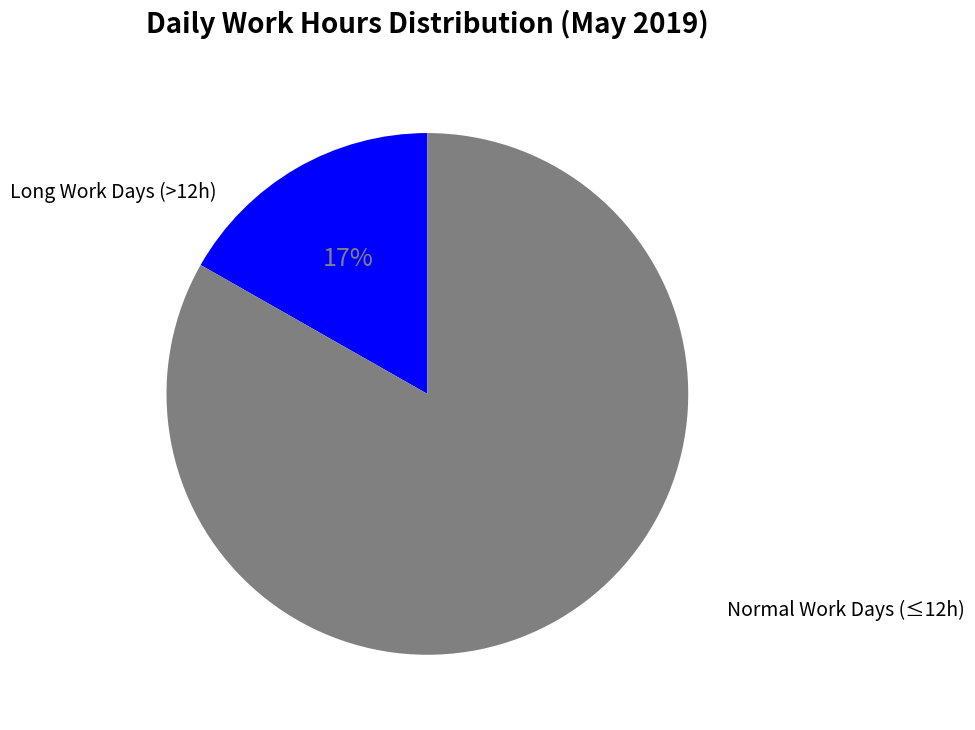

To the nearest percent, what is the average slice percentage?

50%